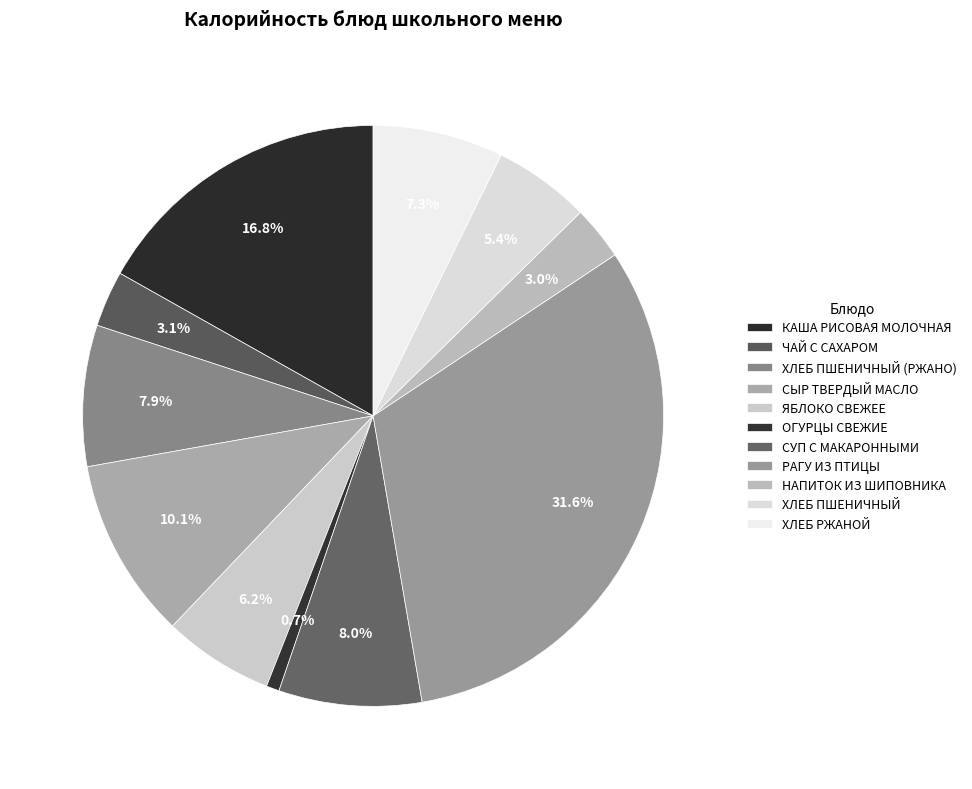

How many slices are in this pie chart?

11